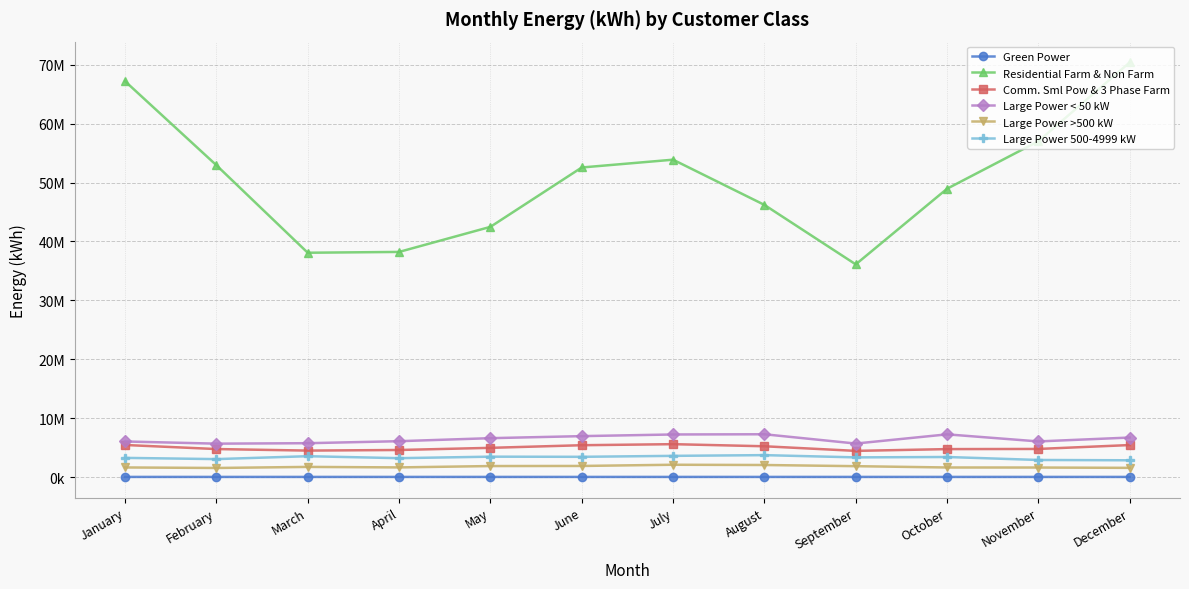

Rank the series by their maximum value, from highest to lowest.

Residential Farm & Non Farm, Large Power < 50 kW, Comm. Sml Pow & 3 Phase Farm, Large Power 500-4999 kW, Large Power >500 kW, Green Power